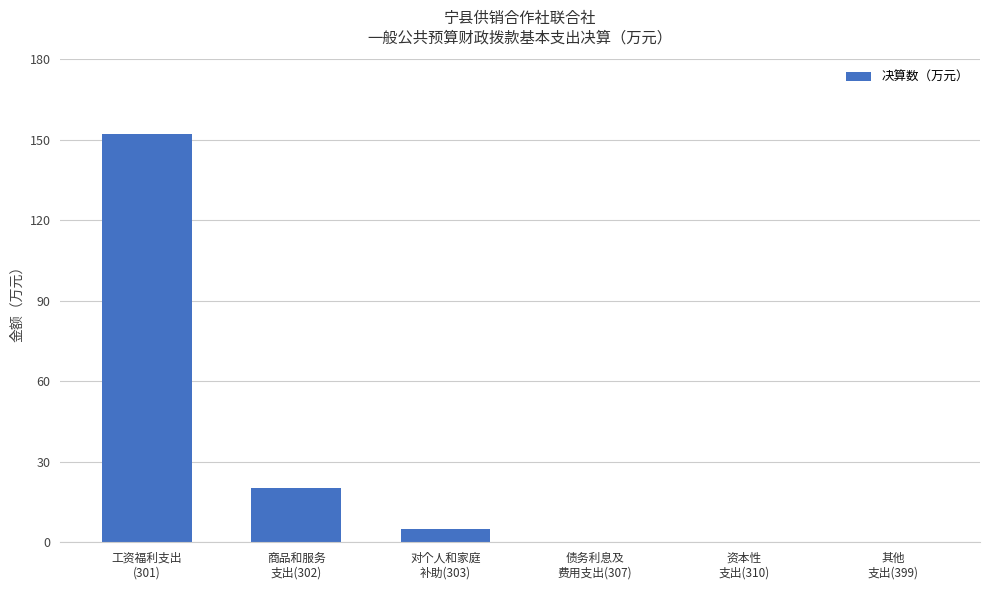

Count the number of data series in this chart.

1